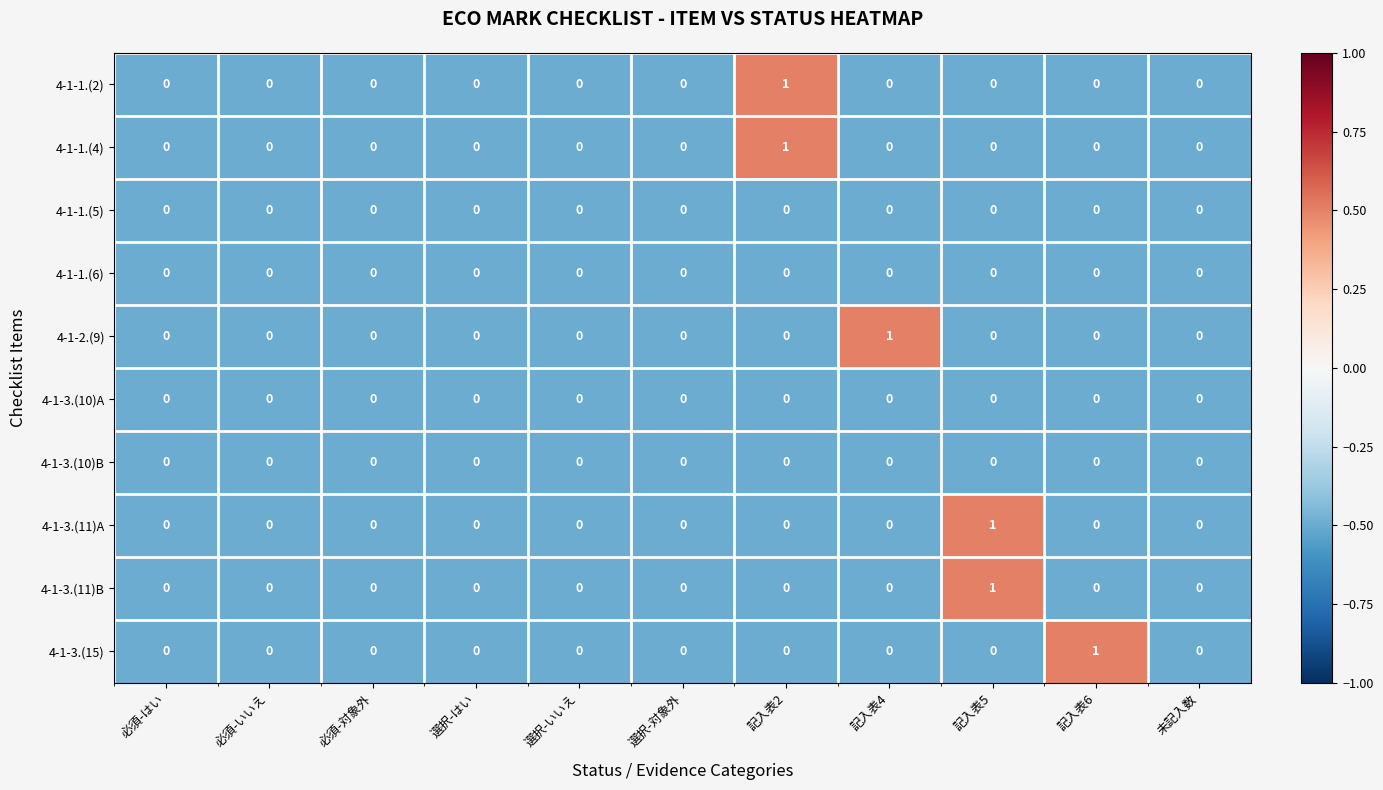

True or false: 4-1-2.(9) has a value of 1 at 記入表4.

True